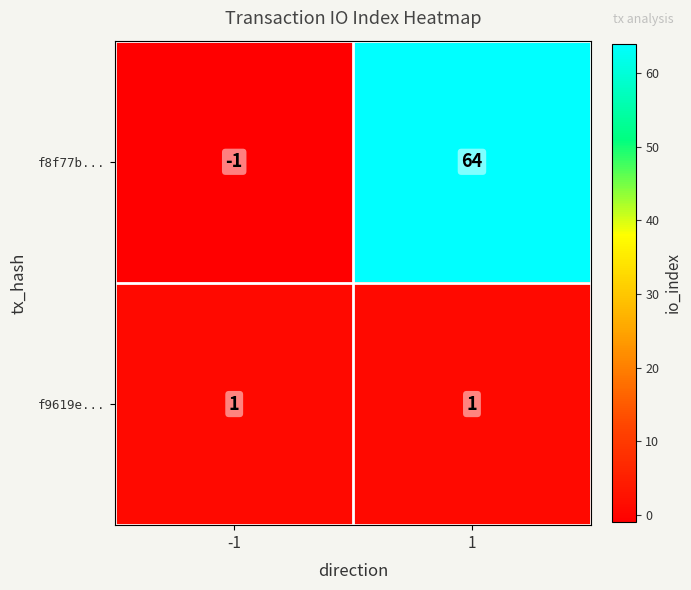

What is the maximum value for f8f77b...?

64